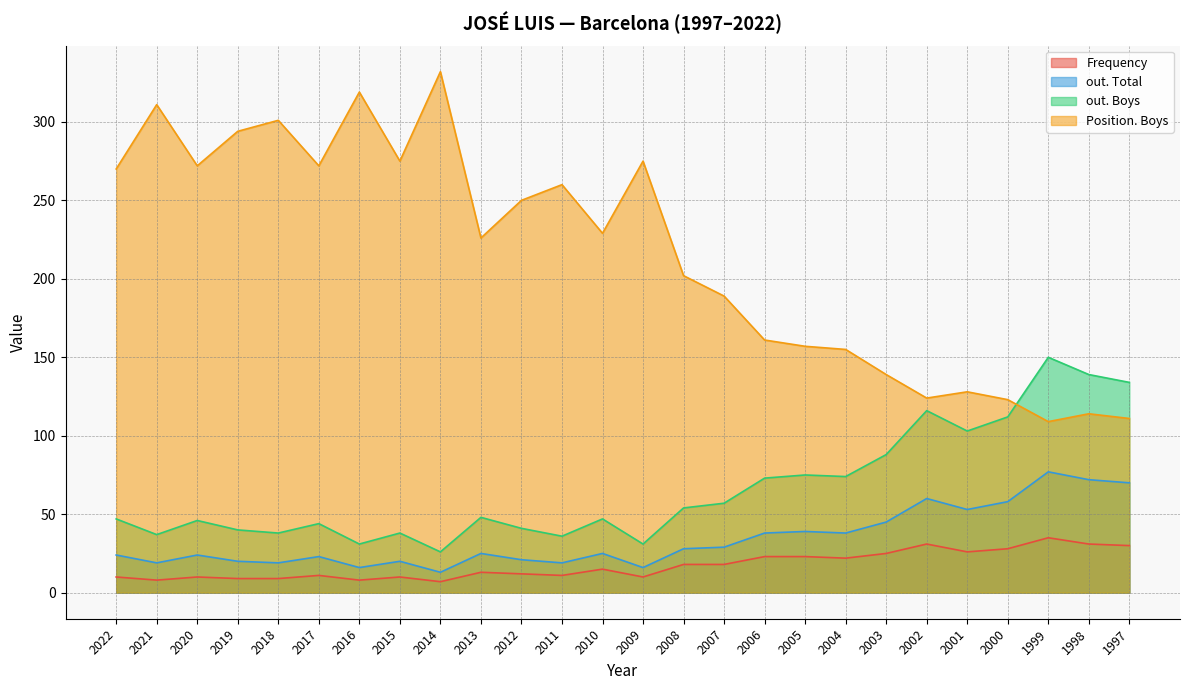

Between 2011 and 2014, which is larger?

2011